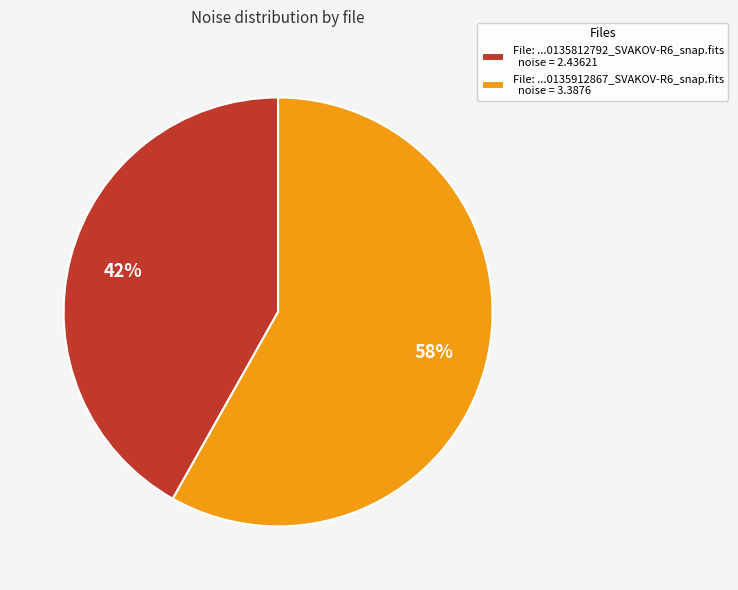

Is the sum of File: ...0135812792_SVAKOV-R6_snap.fits noise = 2.43621 and File: ...0135912867_SVAKOV-R6_snap.fits noise = 3.3876 greater than half?

Yes